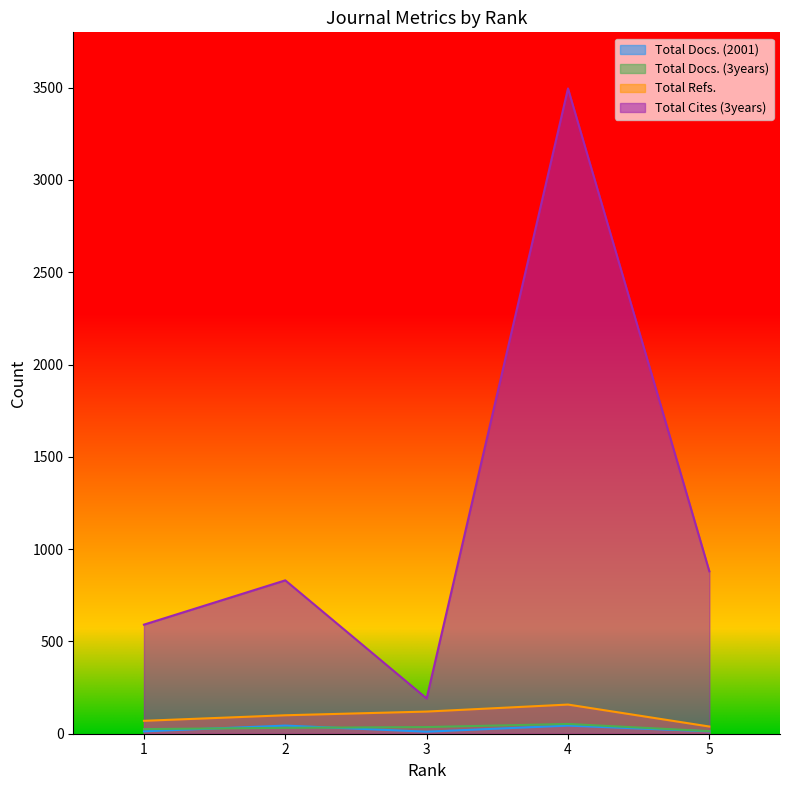

True or false: Total Docs. (2001) and Total Refs. cross at least once.

False